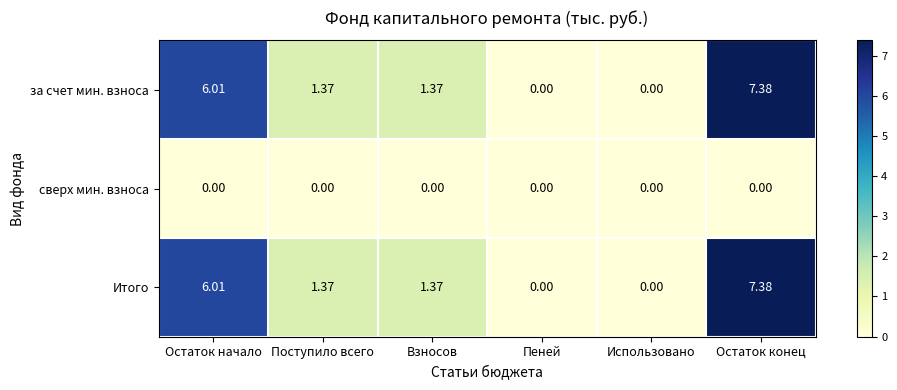

At which category is the sum across all series the highest?

Остаток конец